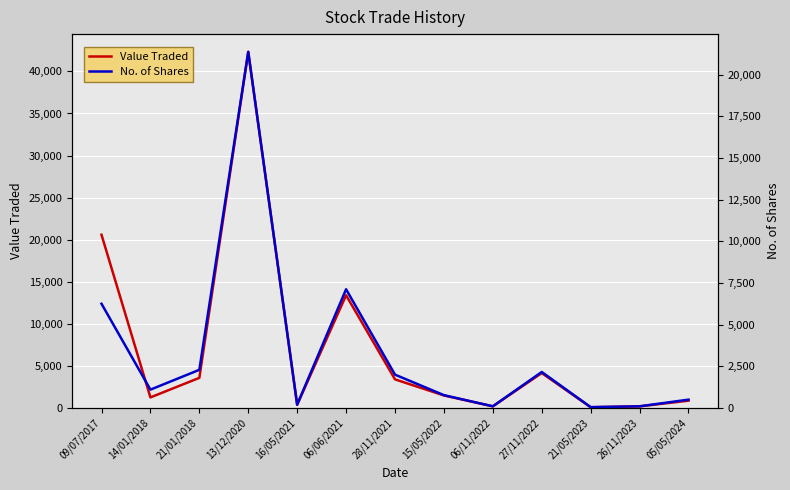

What is the spread (max minus min) of values at 14/01/2018?

155